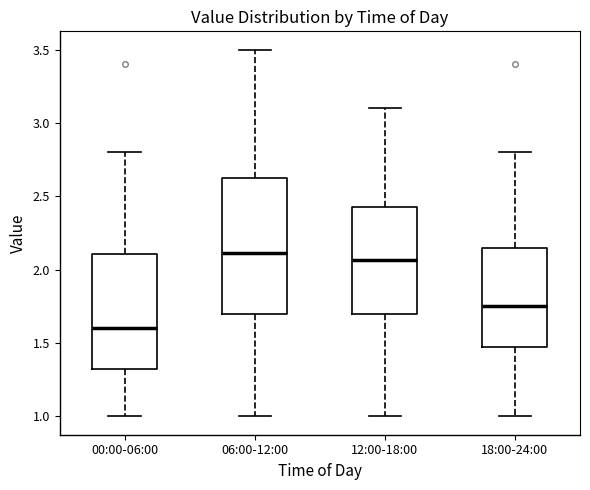

Reading left to right, transcribe this box plot: for each box, give where its median line is, the range the box spans, and where its two whiskers end, as read against the y-axis. The values are not printed on the chart, so give them approximately, as read against the axis.

00:00-06:00: median 1.60, box 1.30 to 2.10, whiskers 1.00 to 2.80
06:00-12:00: median 2.10, box 1.70 to 2.65, whiskers 1.00 to 3.50
12:00-18:00: median 2.05, box 1.70 to 2.45, whiskers 1.00 to 3.10
18:00-24:00: median 1.75, box 1.45 to 2.15, whiskers 1.00 to 2.80